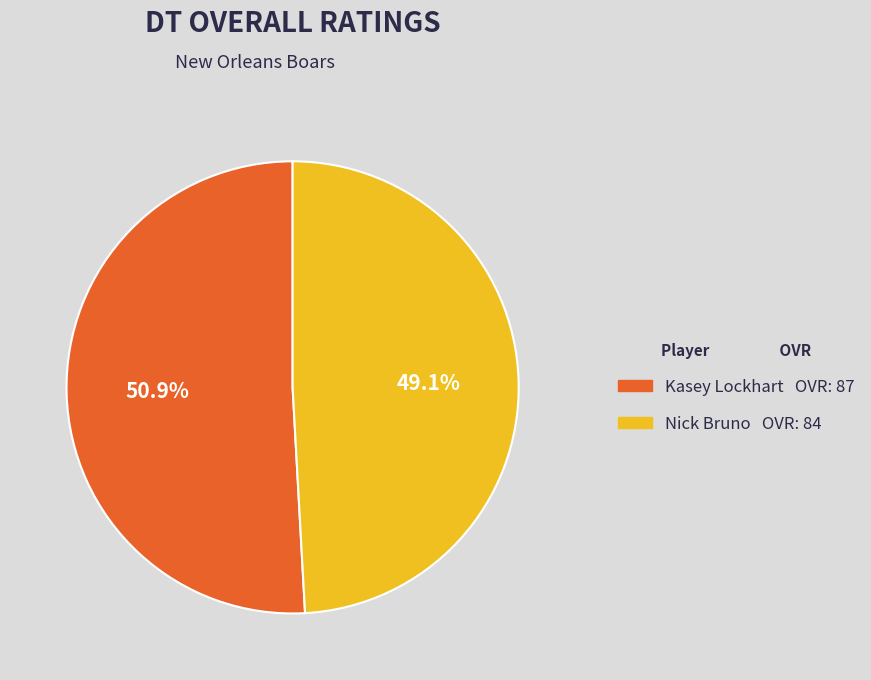

Rank the categories by value from lowest to highest.

Nick Bruno, Kasey Lockhart